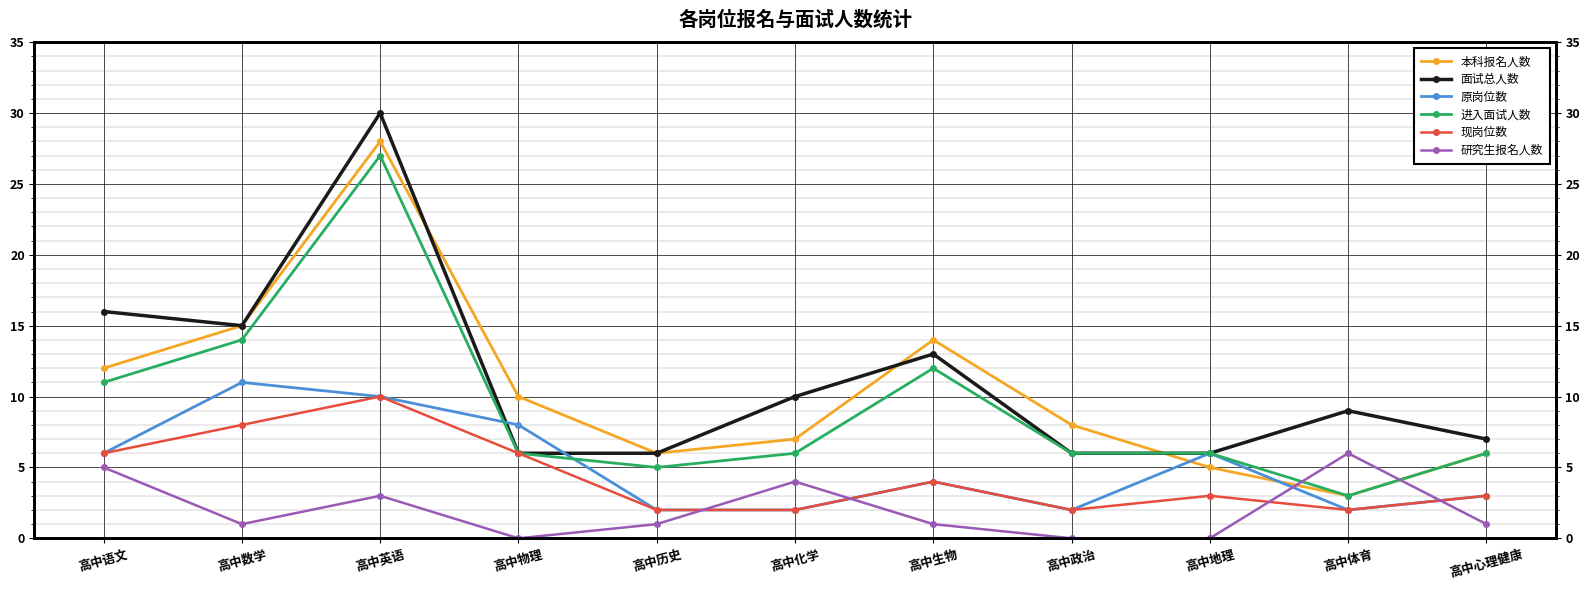

Where is the first local maximum for 进入面试人数?

高中英语